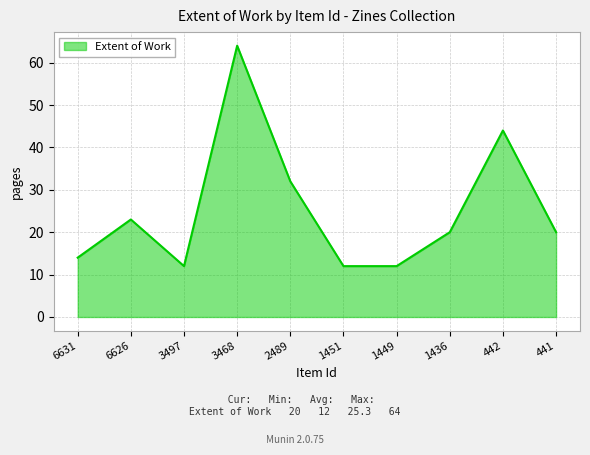

What is the maximum value shown in the chart?

64